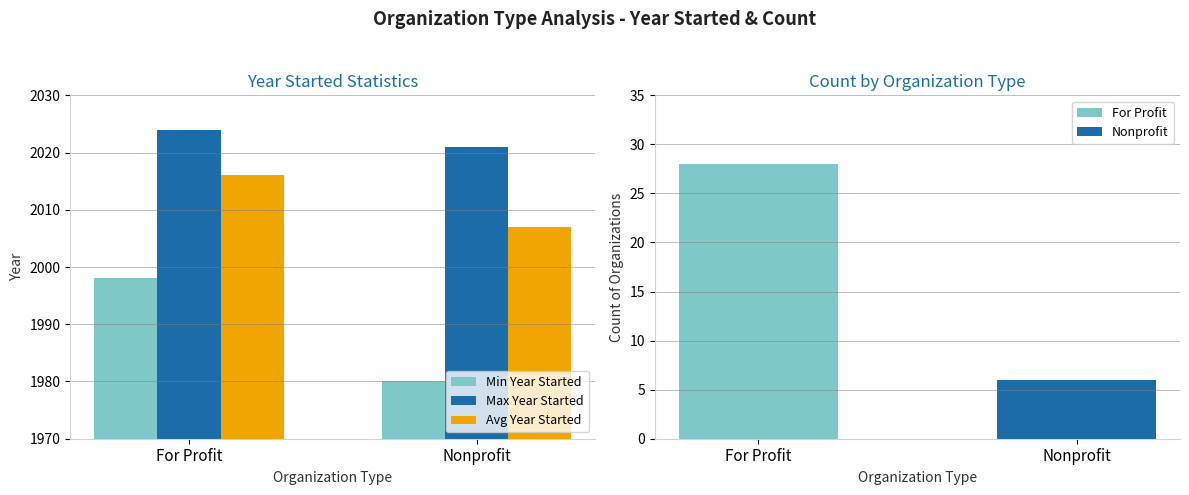

What is the label of the 1st bar from the left?

For Profit